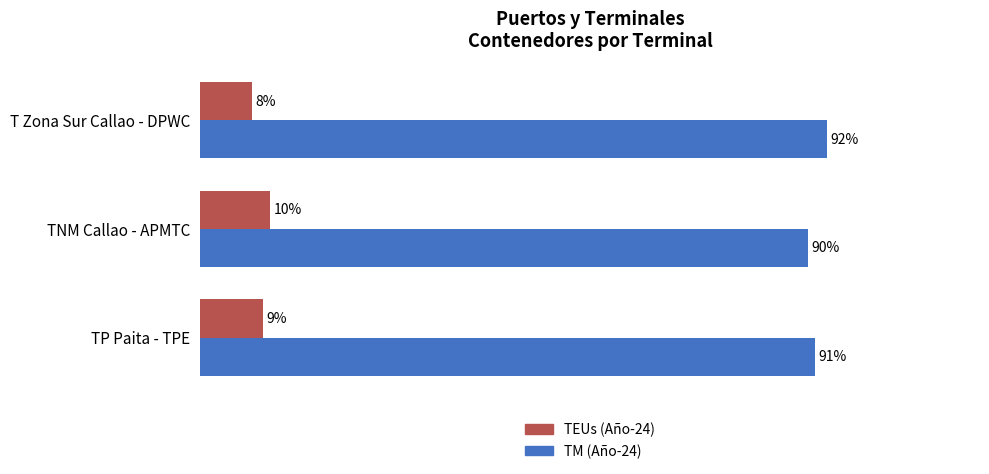

Which category has the lowest value across all series?

T Zona Sur Callao - DPWC